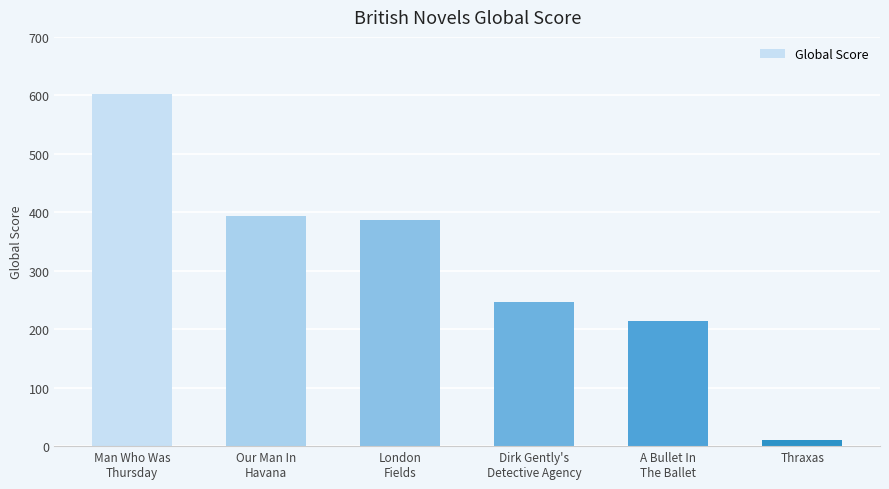

What is the ratio of the value at London
Fields to the value at A Bullet In
The Ballet?

1.8